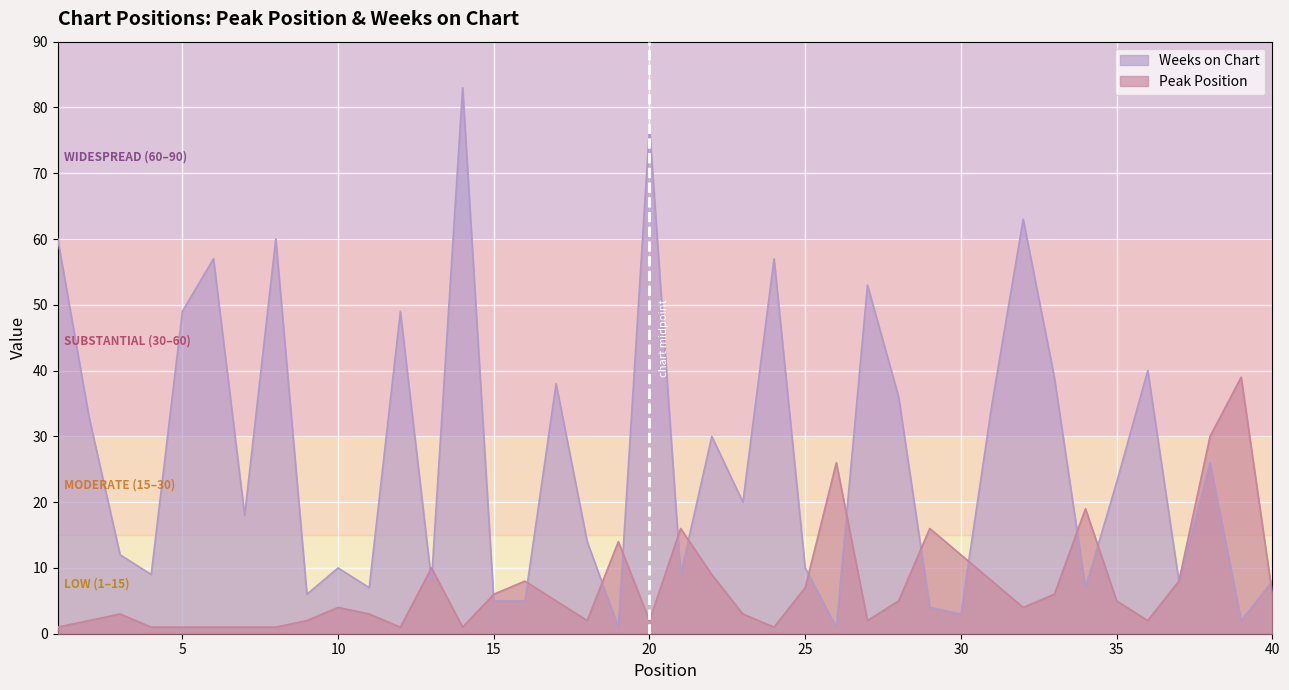

What is the maximum value for Weeks on Chart?

83